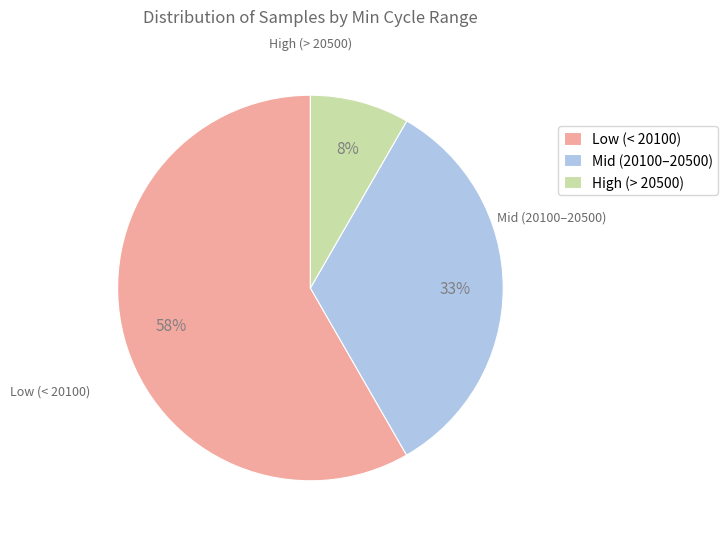

How many slices are in this pie chart?

3